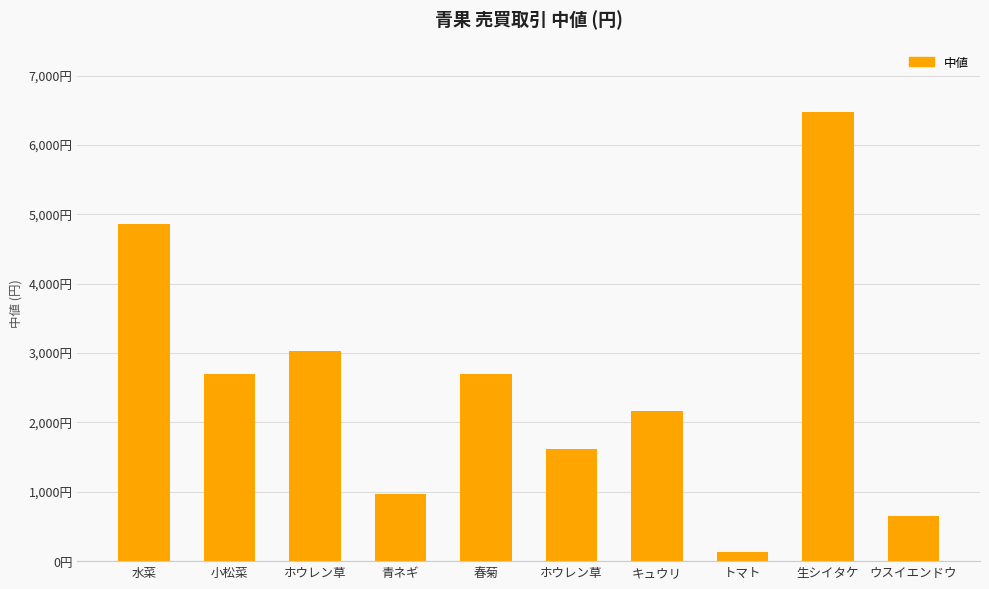

What is the maximum value shown in the chart?

6480